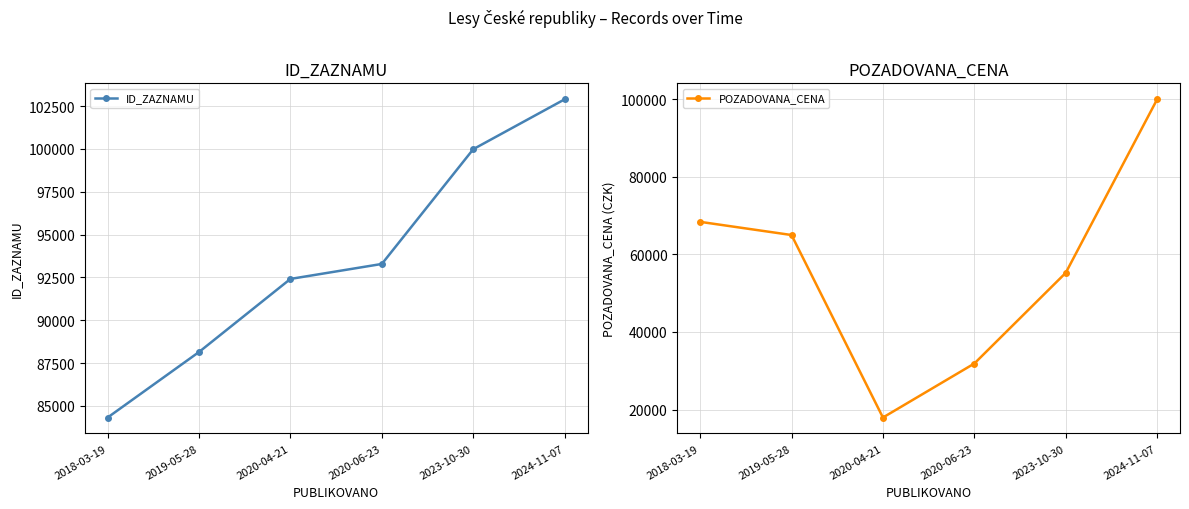

What value does the ID_ZAZNAMU series have at 2019-05-28, to the nearest 50?

88150